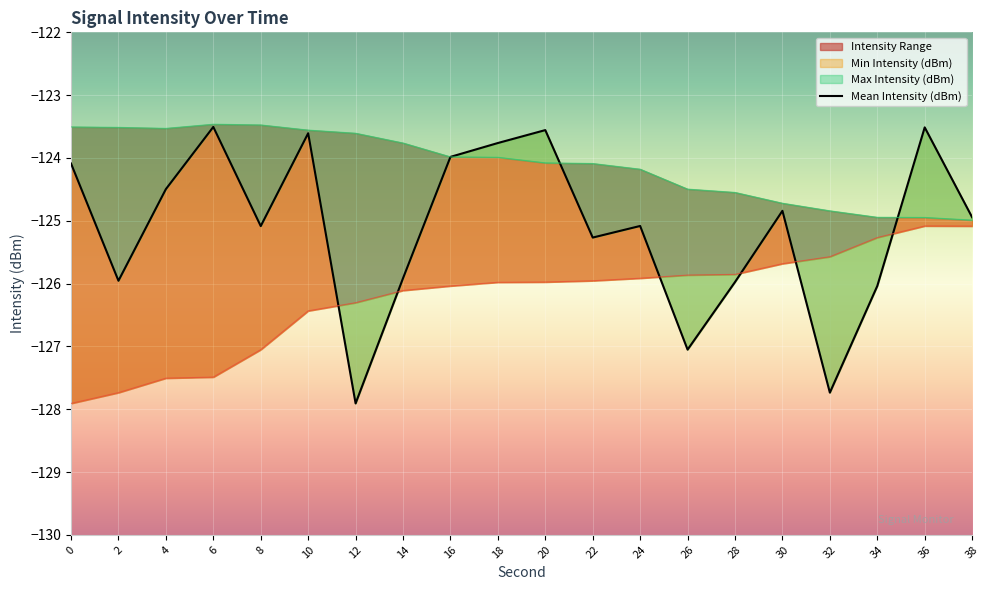

What is the sum of all Max Intensity (dBm) values?

-2482.2